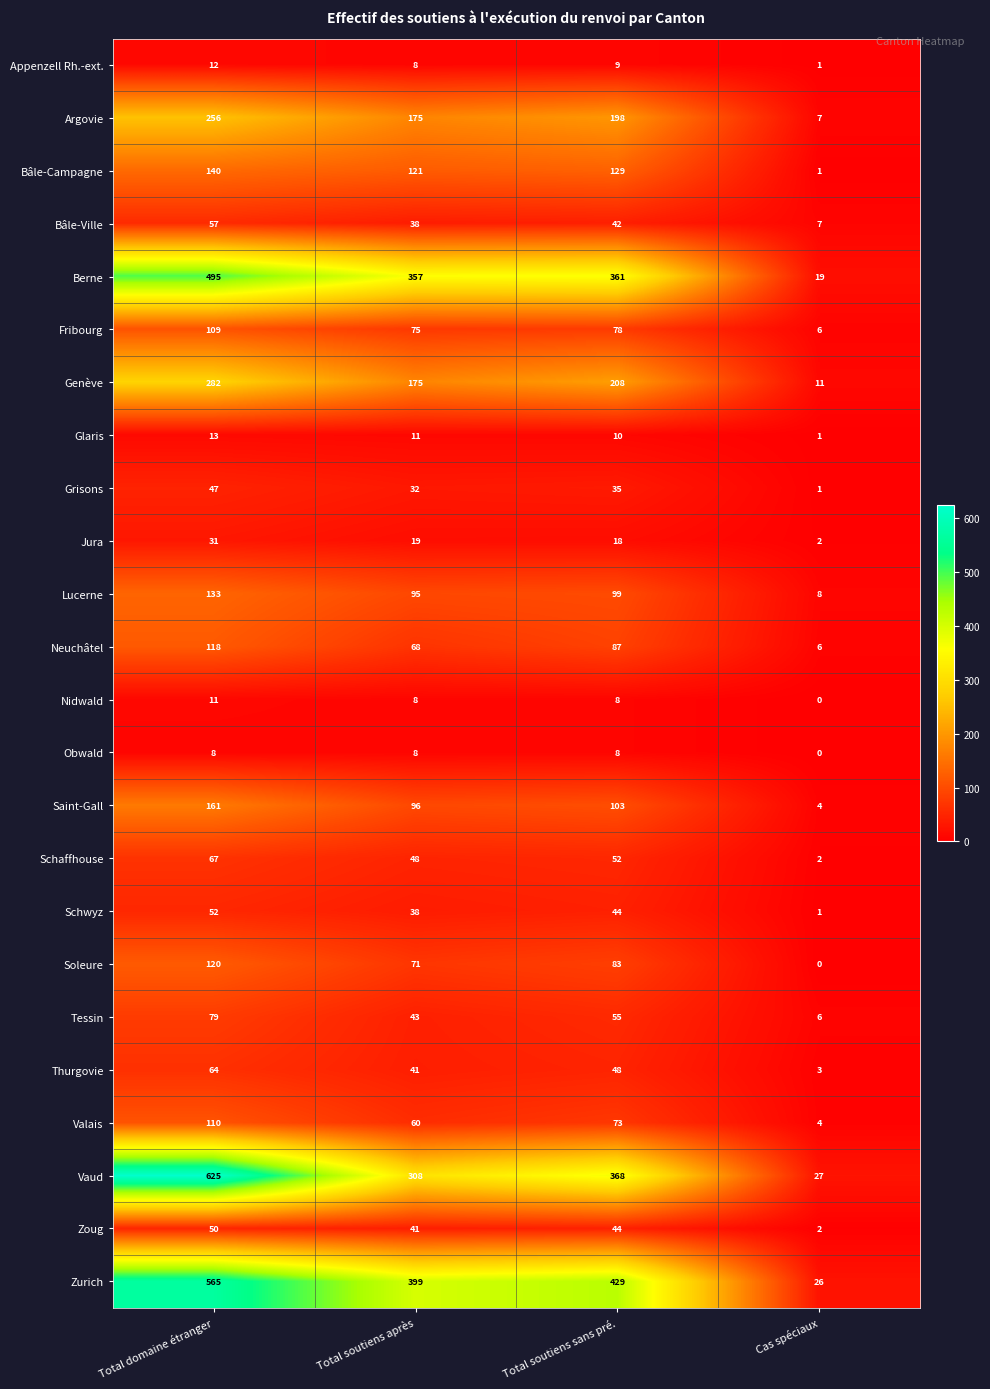

What is the average value of the Glaris series?

9